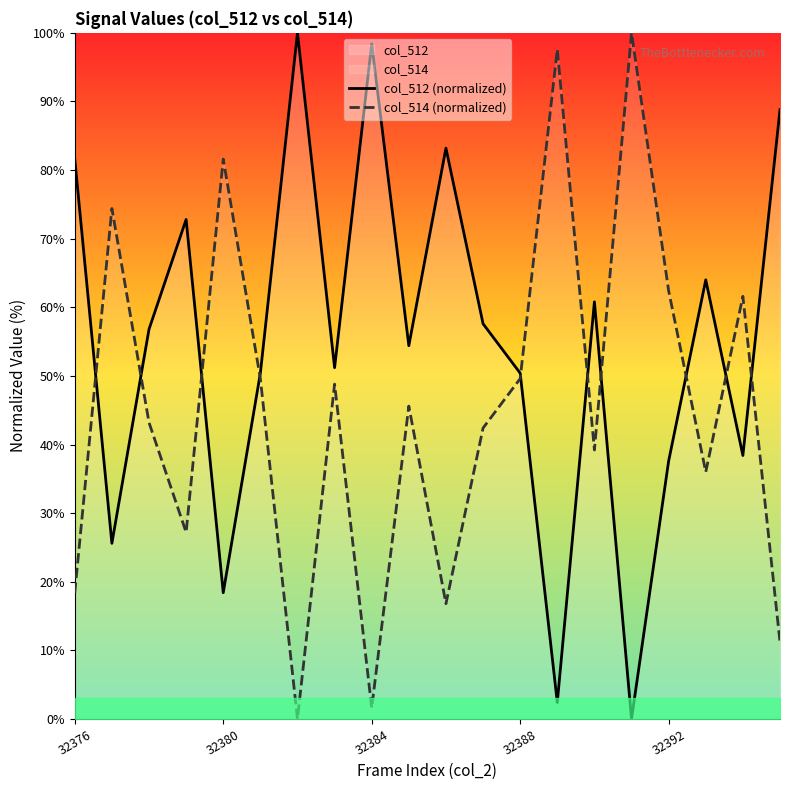

How many data points in col_514 (normalized) are less than 45?

10